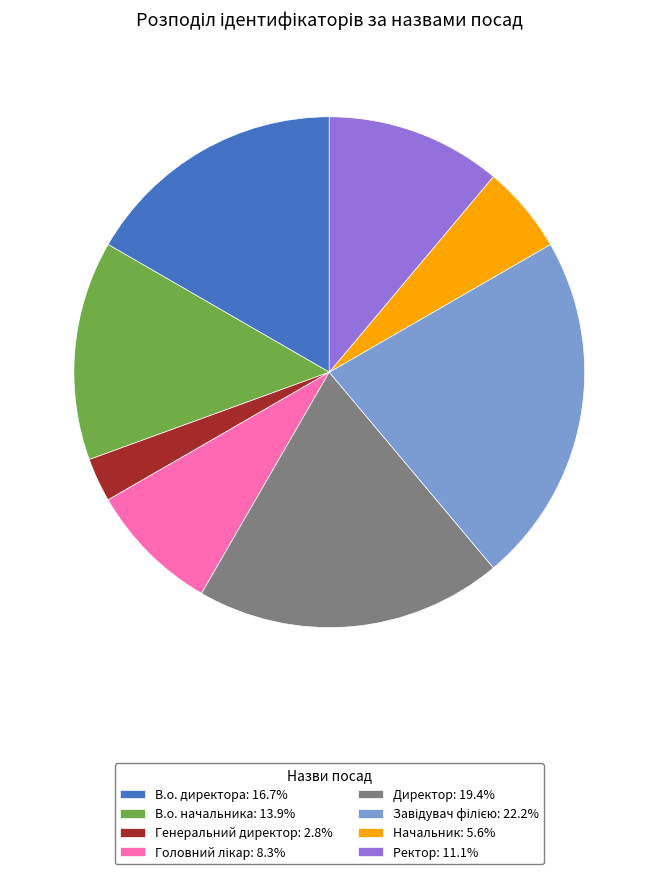

Is there any slice that represents more than half of the pie?

No